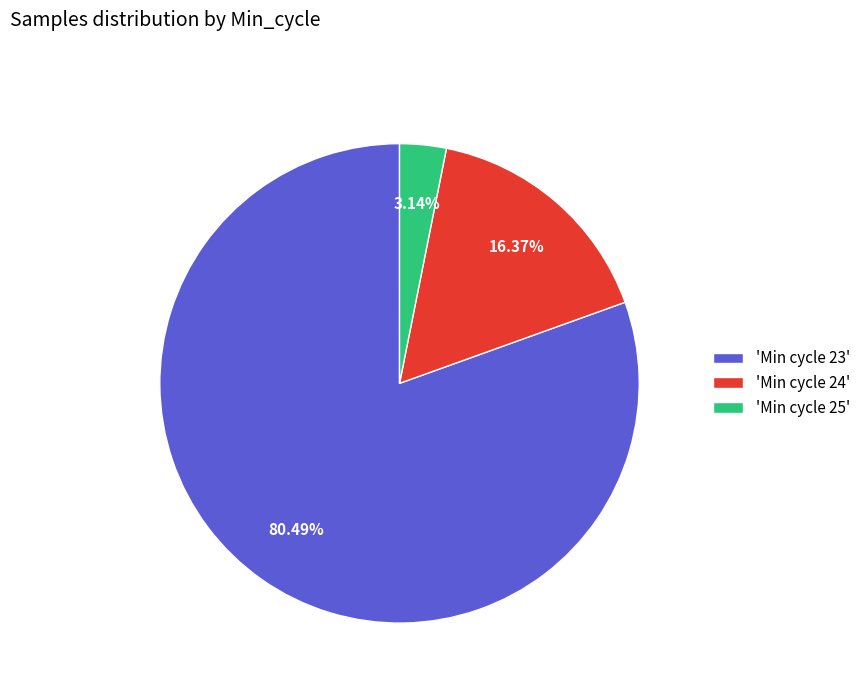

Approximately how many times larger is the value at 'Min cycle 23' compared to 'Min cycle 25'?

25.6